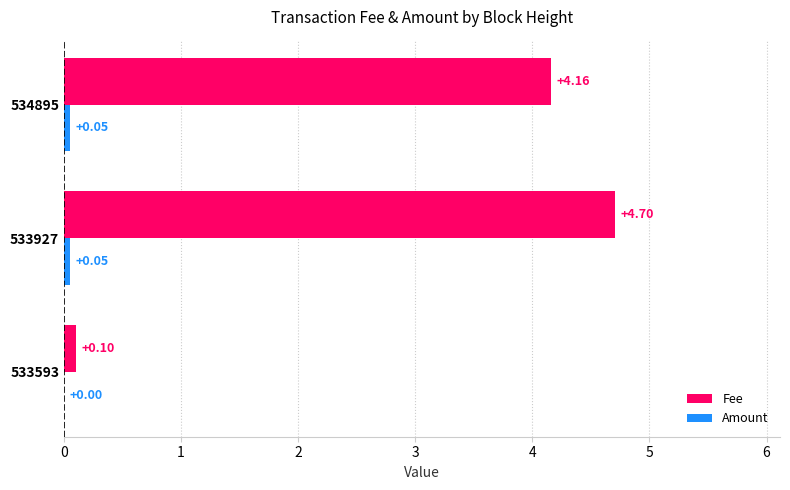

What is the total value across all series at 533927?

4.8